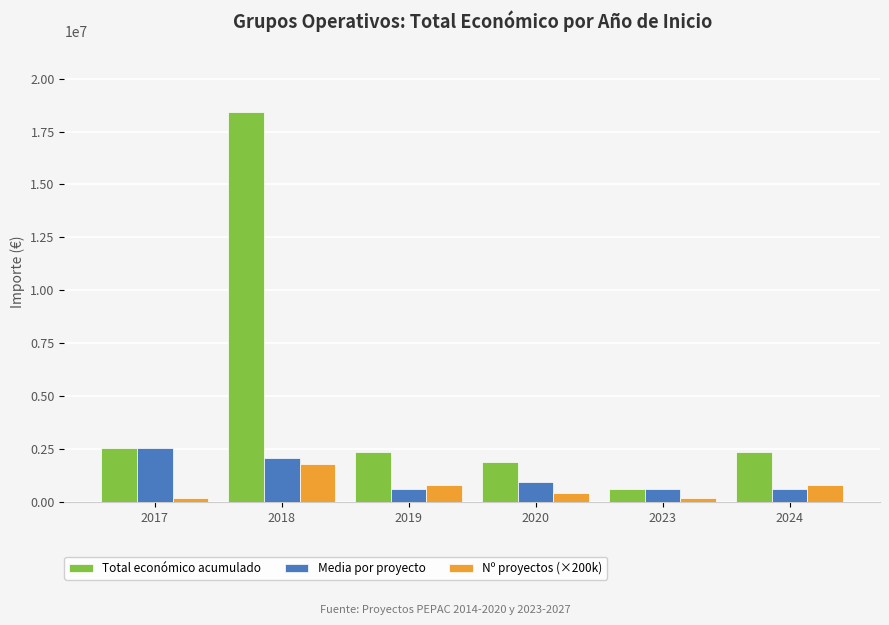

At which category does the chart reach its peak across all series?

2018